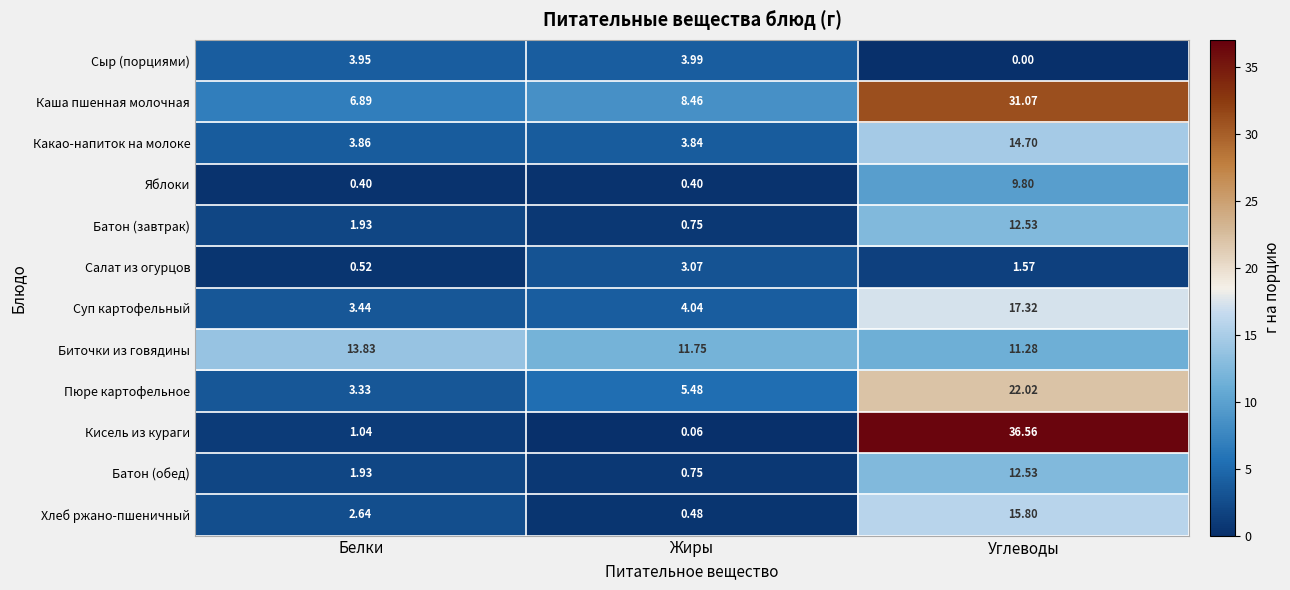

Which series changed the most between Жиры and Углеводы?

Кисель из кураги